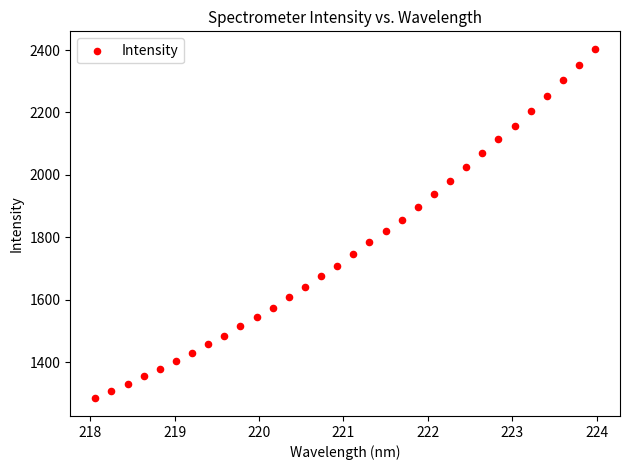

What is the range of Y values (max minus min)?

1120.9